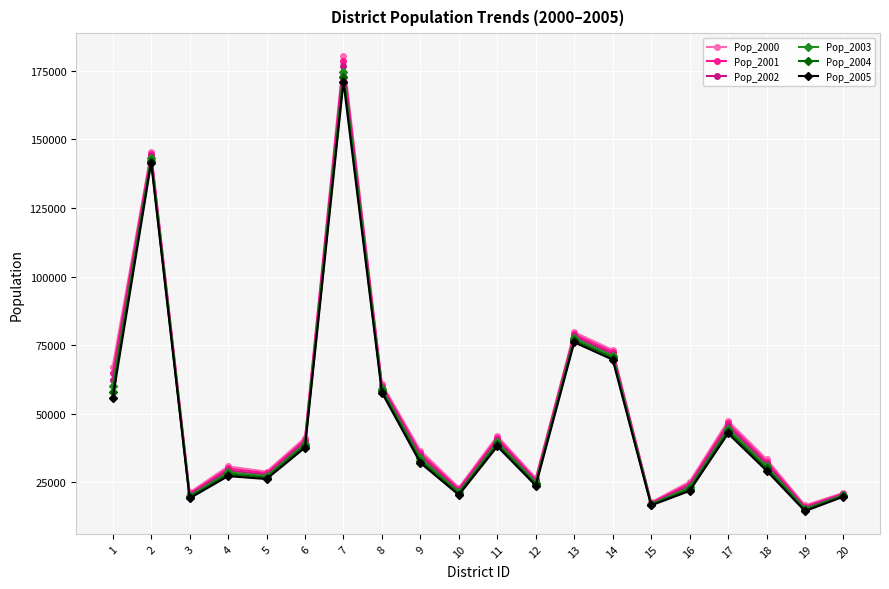

Which series has the widest spread of values?

Pop_2000